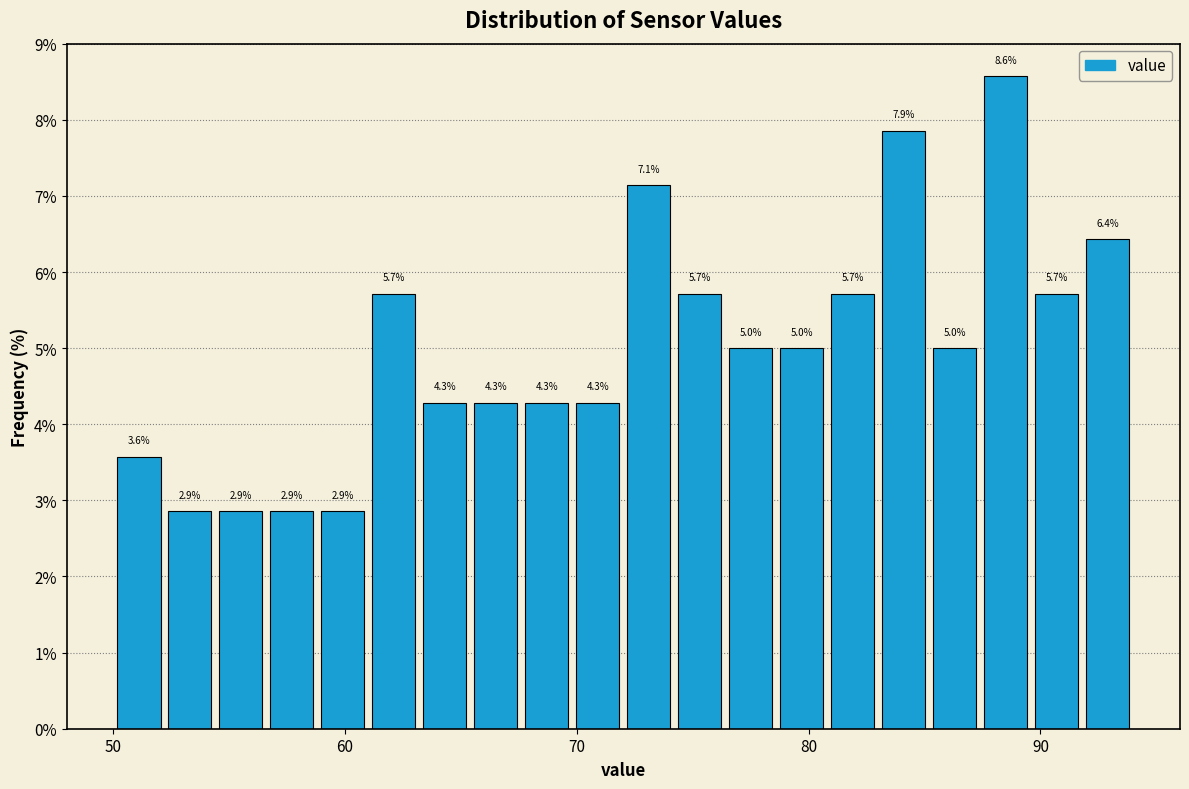

Around what value on the x-axis is the tallest bar? Give the approximate position of its centre, as read against the axis.

89